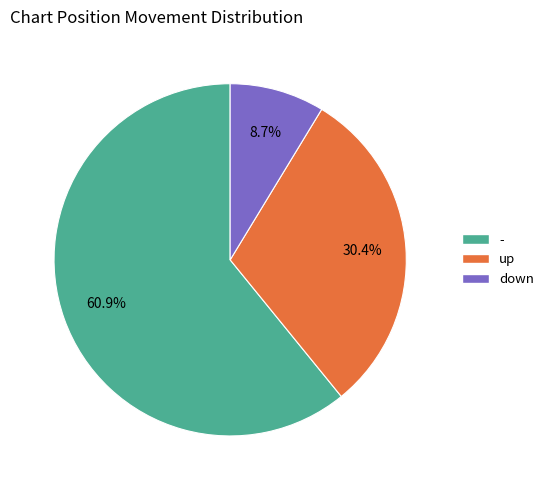

Between up and -, which is larger?

-